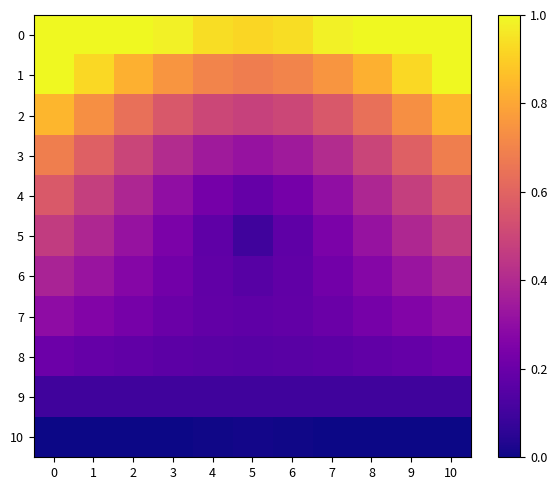

Rank the series at 5 from highest to lowest value.

0, 1, 2, 3, 4, 7, 6, 8, 5, 9, 10